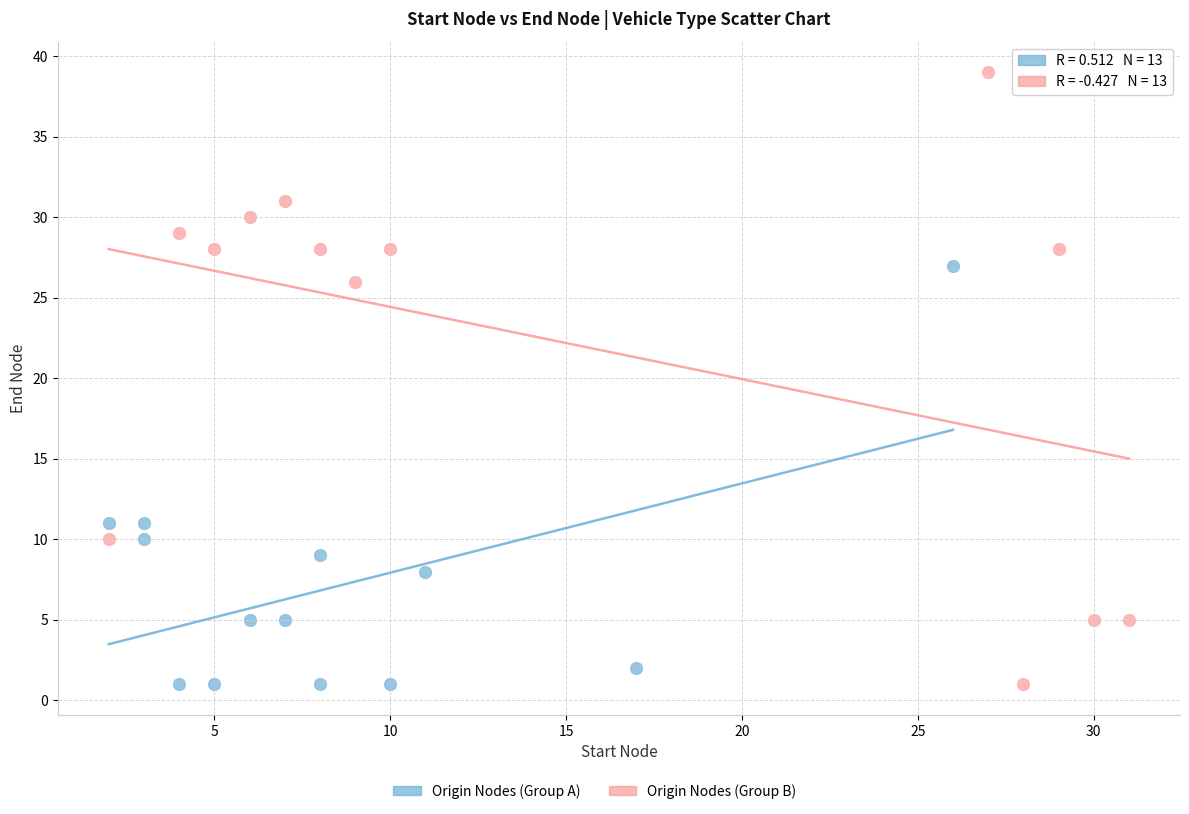

Which series has the widest spread of Y values?

Origin Nodes (Group B)